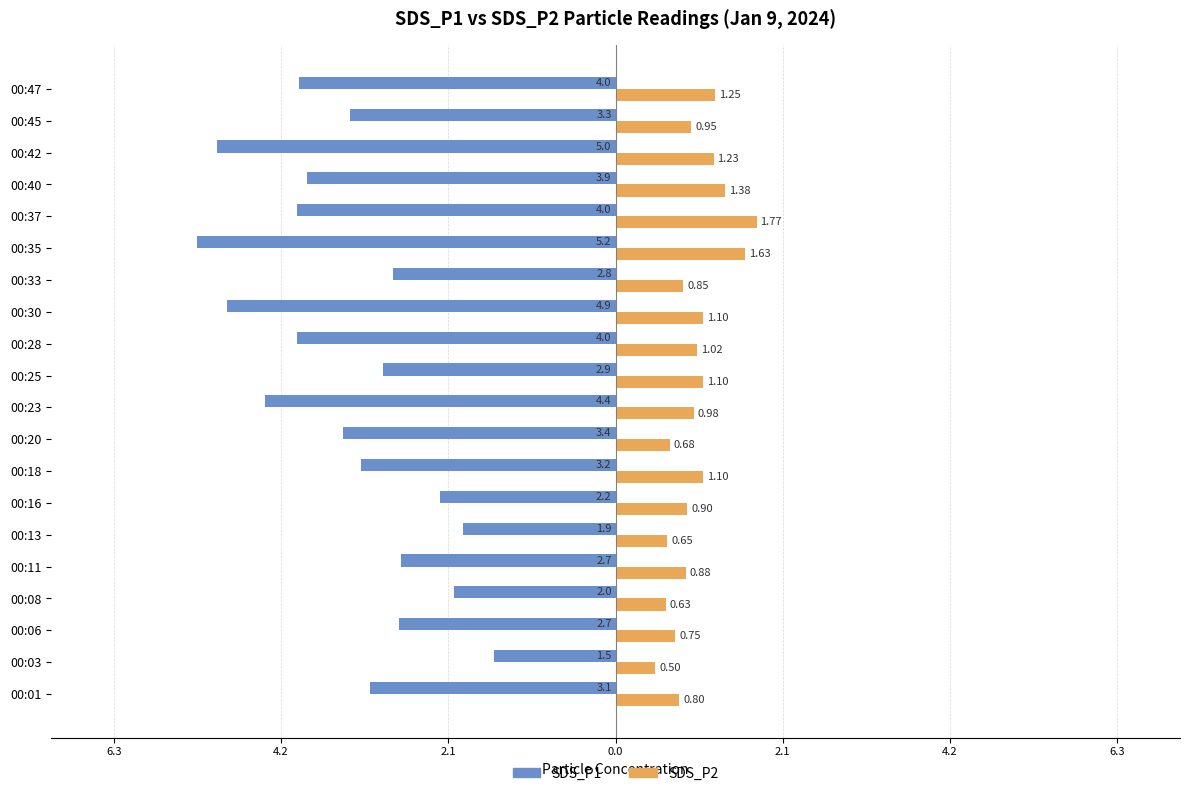

Which series has the widest spread of values?

SDS_P1